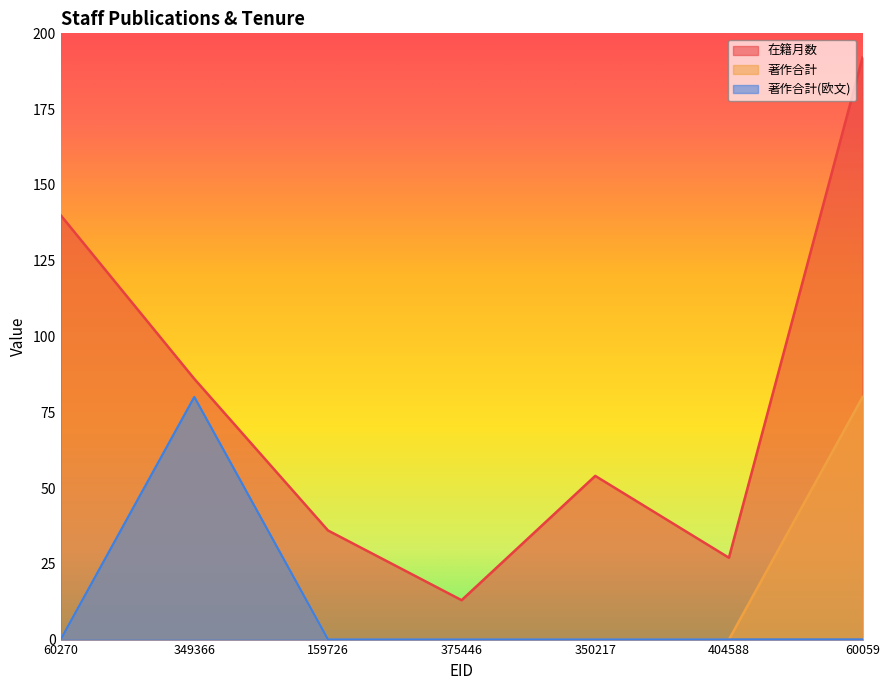

Does the chart have visible grid lines?

No